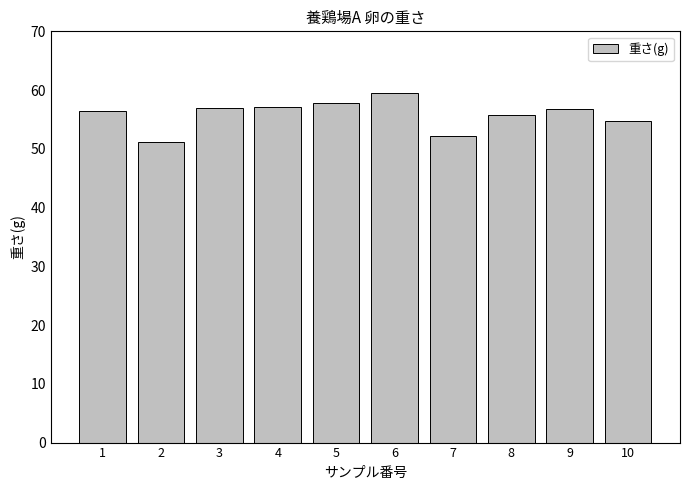

What is the average value?

55.8